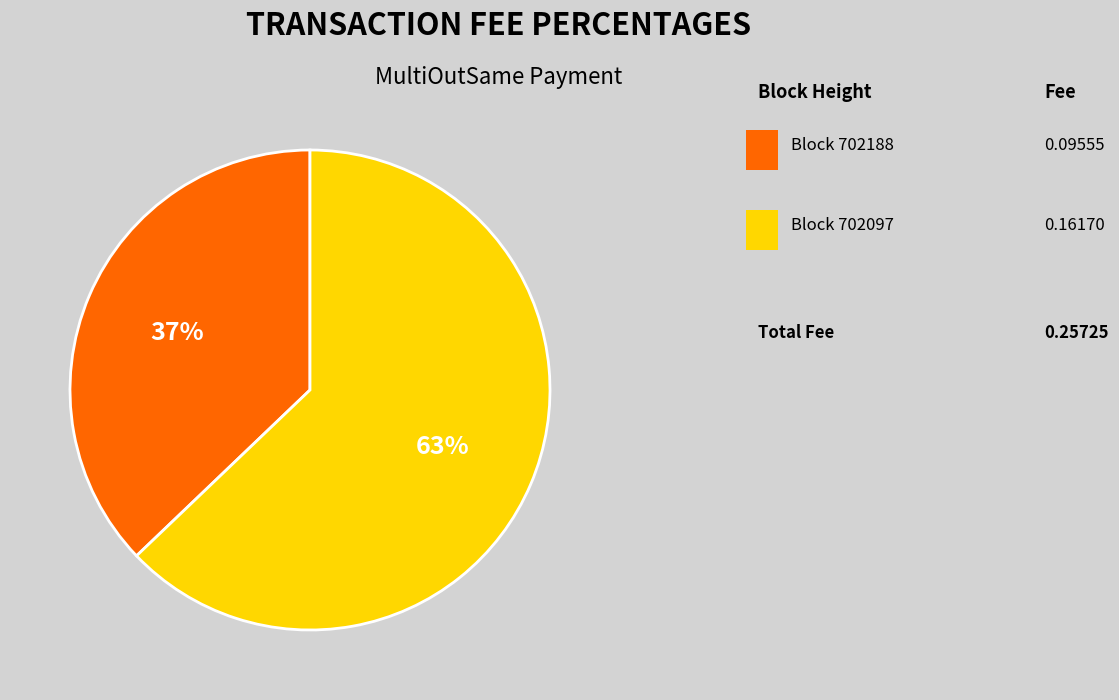

How many slices are in this pie chart?

2